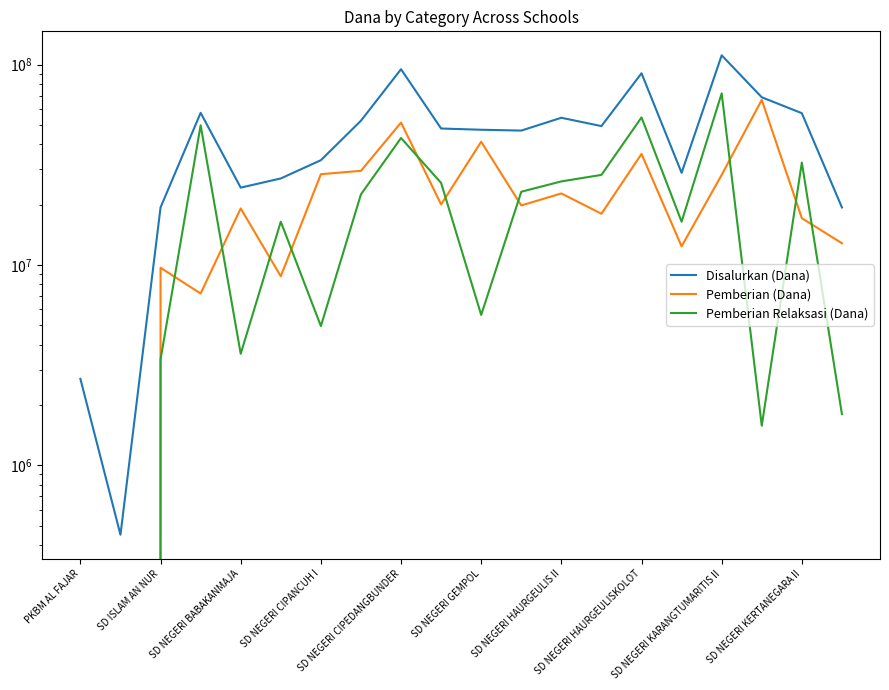

How many interior local valleys does the Disalurkan (Dana) series have?

5